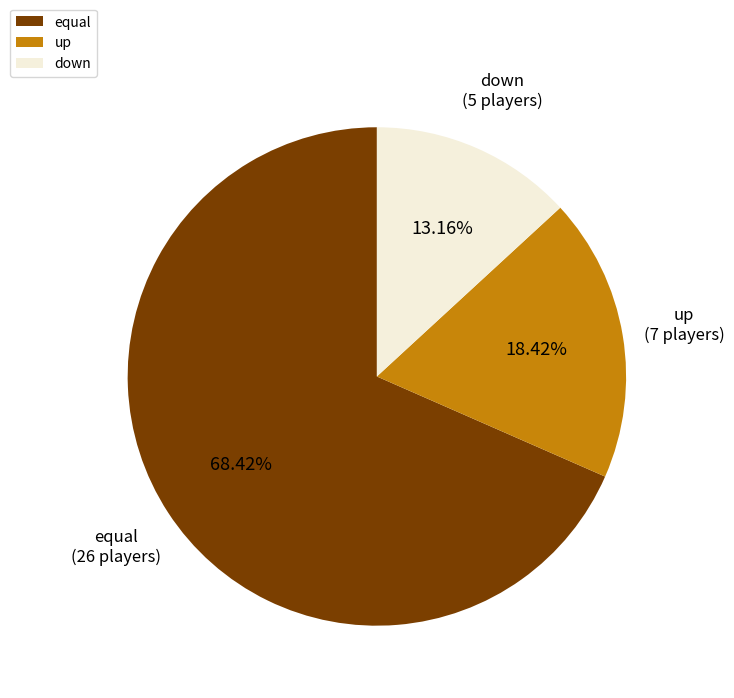

Is equal the majority of the pie?

Yes